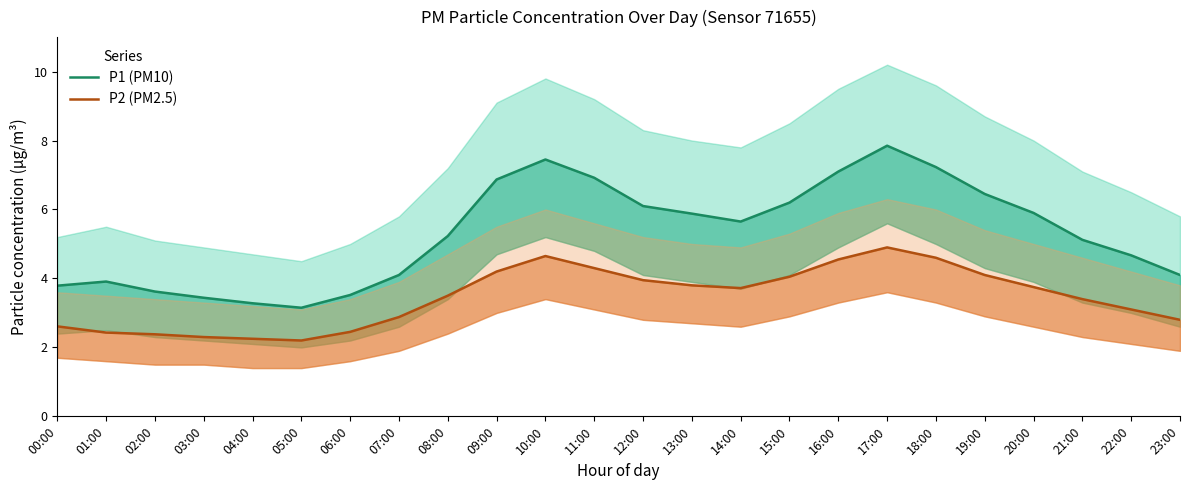

Is it true that P2 (PM2.5) equals 4.3 at 11:00?

True